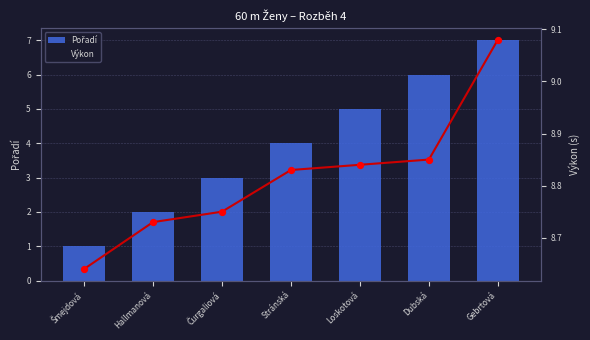

Which series has the largest total across all categories?

Výkon